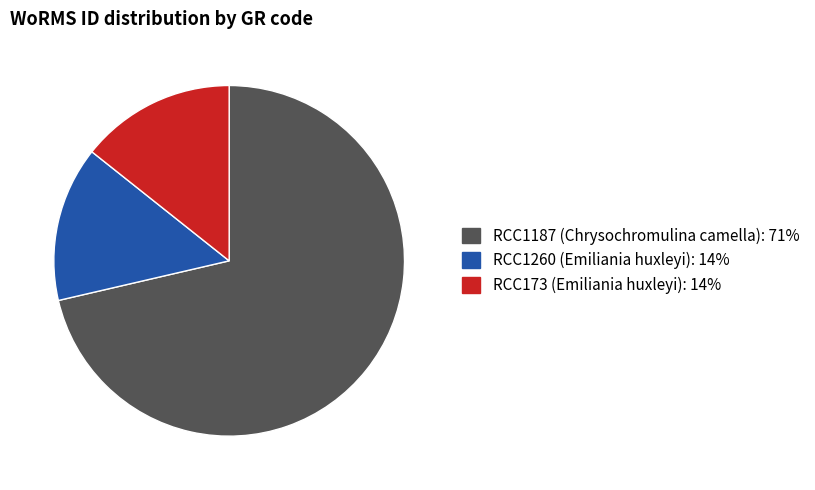

Approximately how many times larger is the value at RCC1260 (Emiliania huxleyi) compared to RCC1187 (Chrysochromulina camella)?

0.2